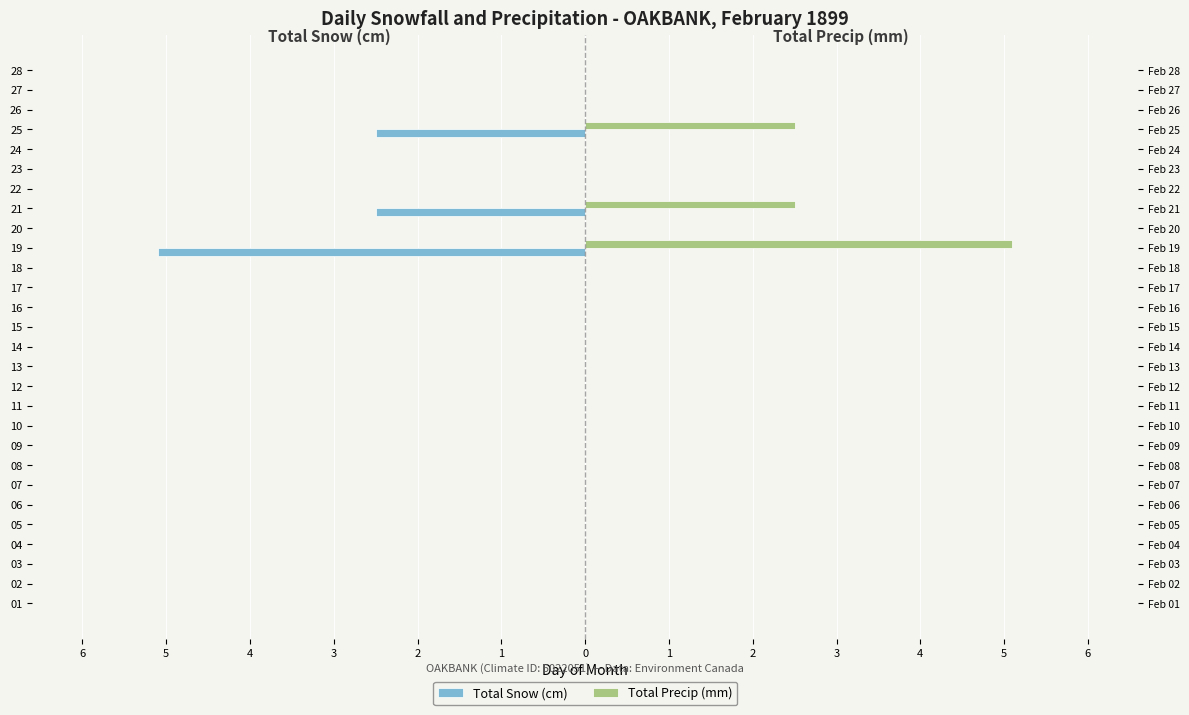

How many data points in Total Snow (cm) are less than 0?

3